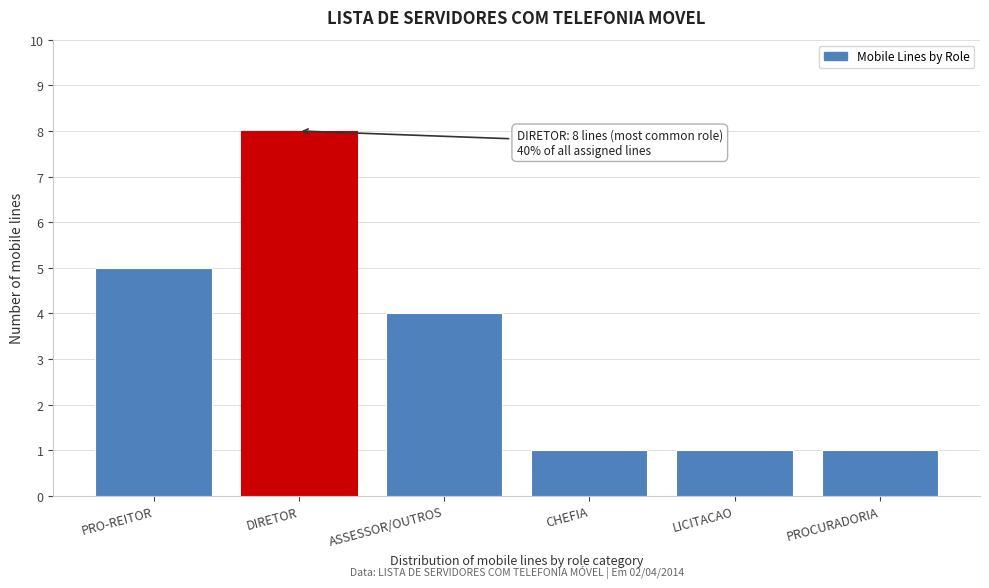

Reading left to right, what are all the values shown in this chart?

5	8	4	1	1	1